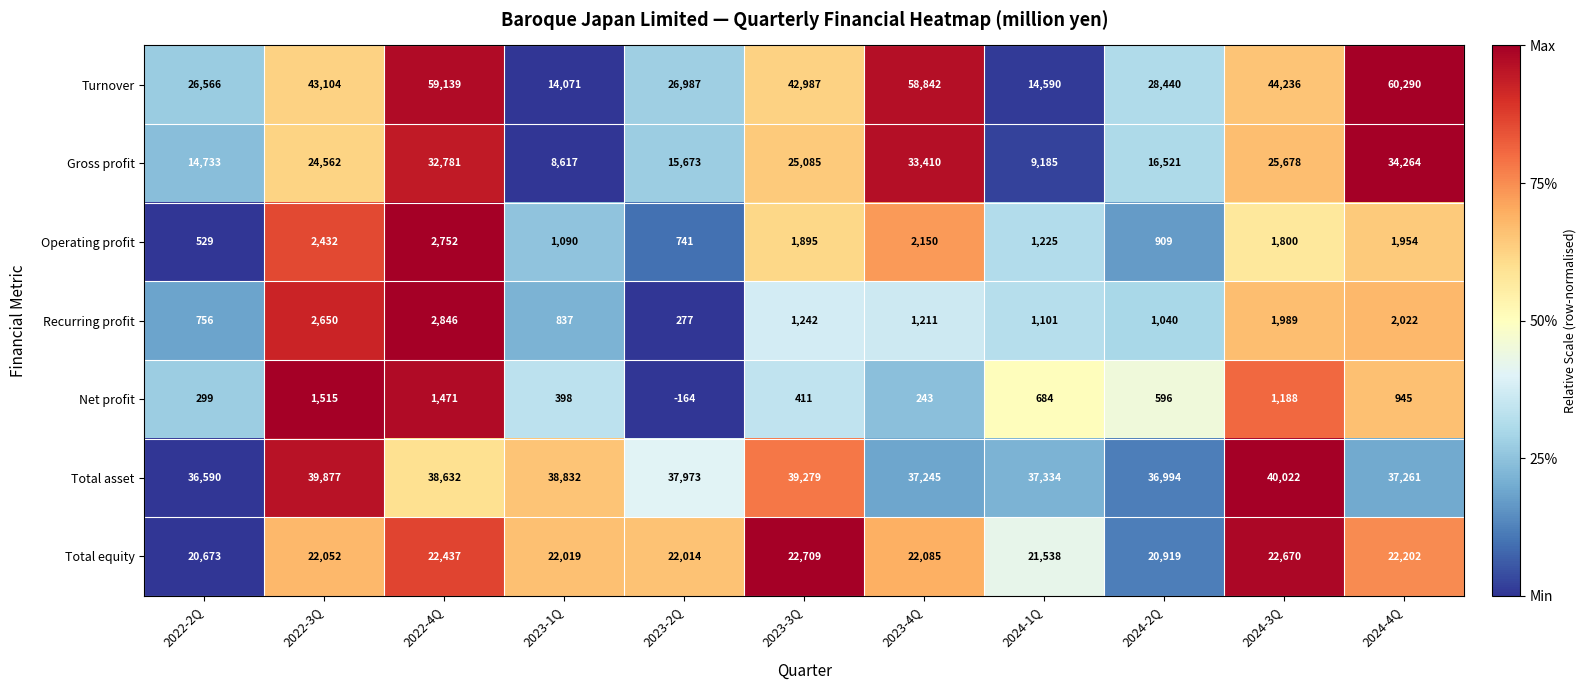

Which series has the largest range (max minus min)?

Turnover